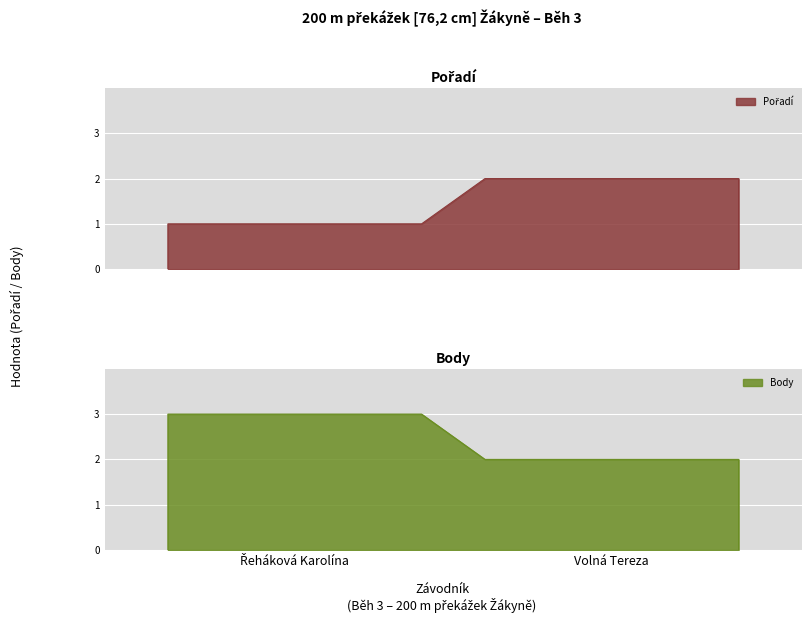

What is the value of the Pořadí point at the 1st from the left?

1